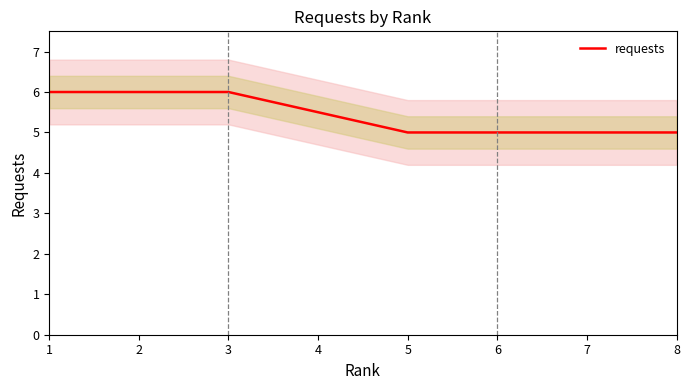

Reading right to left, extract all data points from this chart.

8=5.0	7=5.0	6=5.0	5=5.0	4=5.5	3=6.0	2=6.0	1=6.0